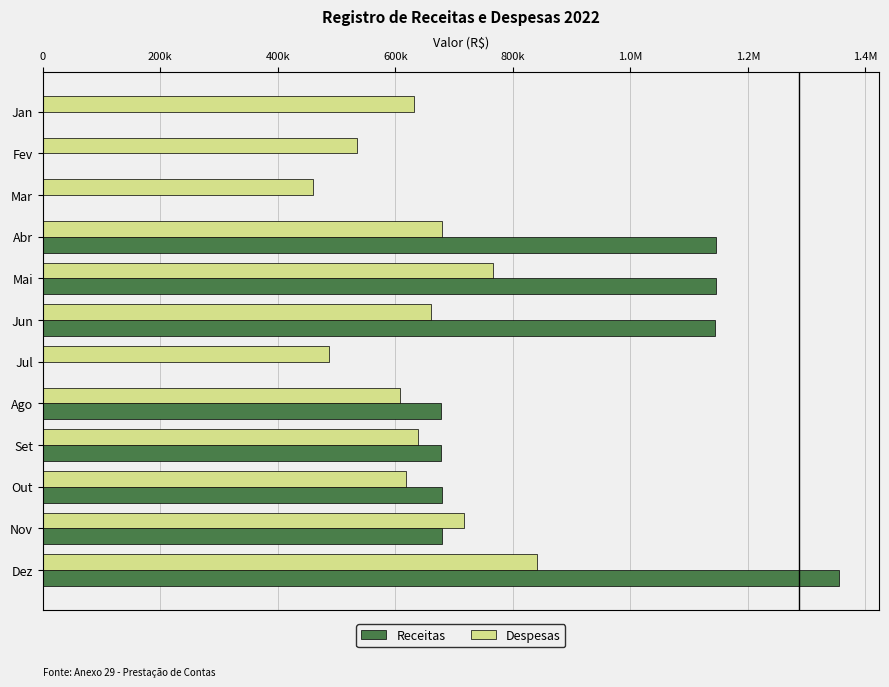

What are all the series names shown in the legend?

Receitas, Despesas